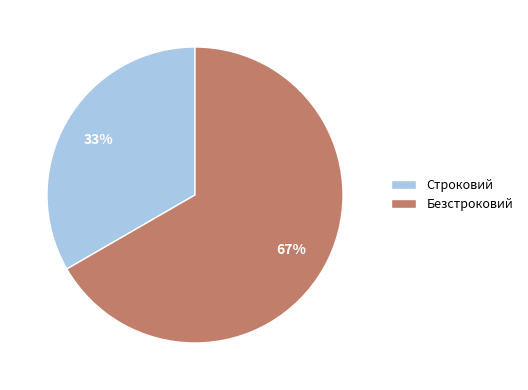

How many segments does this pie chart have?

2